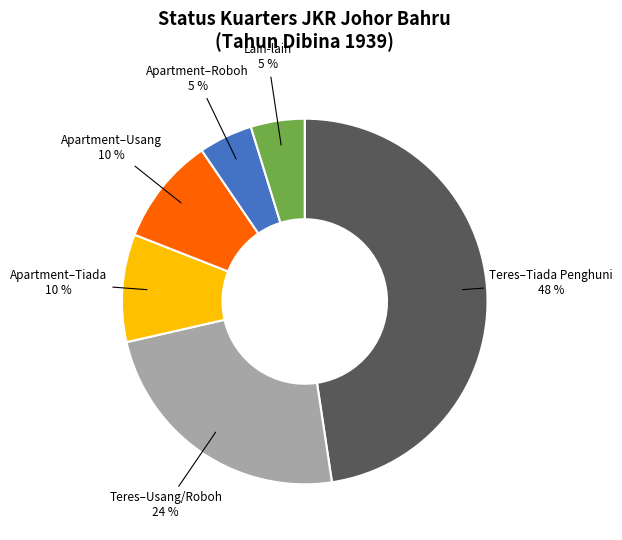

To the nearest percent, what percentage of the pie is Teres–Usang/Roboh?

24%